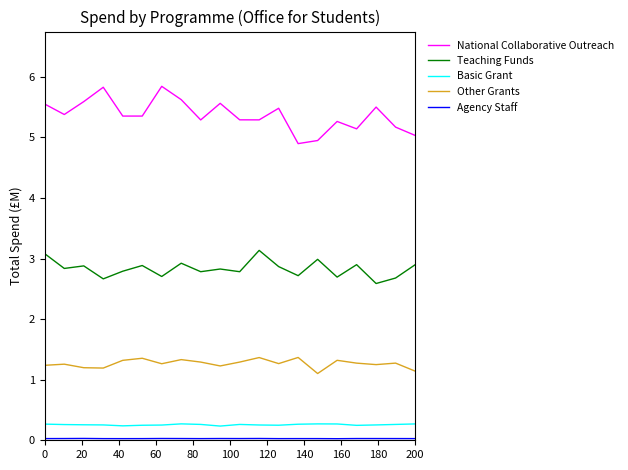

What is the maximum value for Basic Grant?

0.3